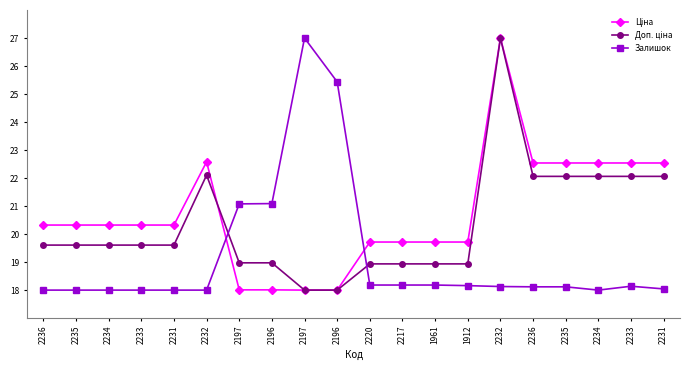

Which series has the widest spread of values?

Ціна